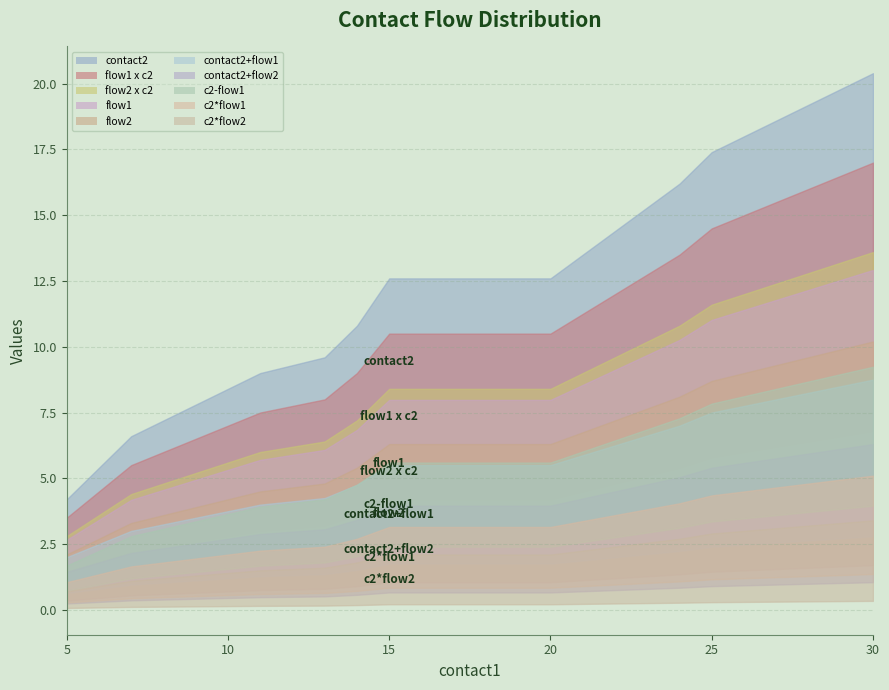

Which category has the lowest value in the flow1 series?

5